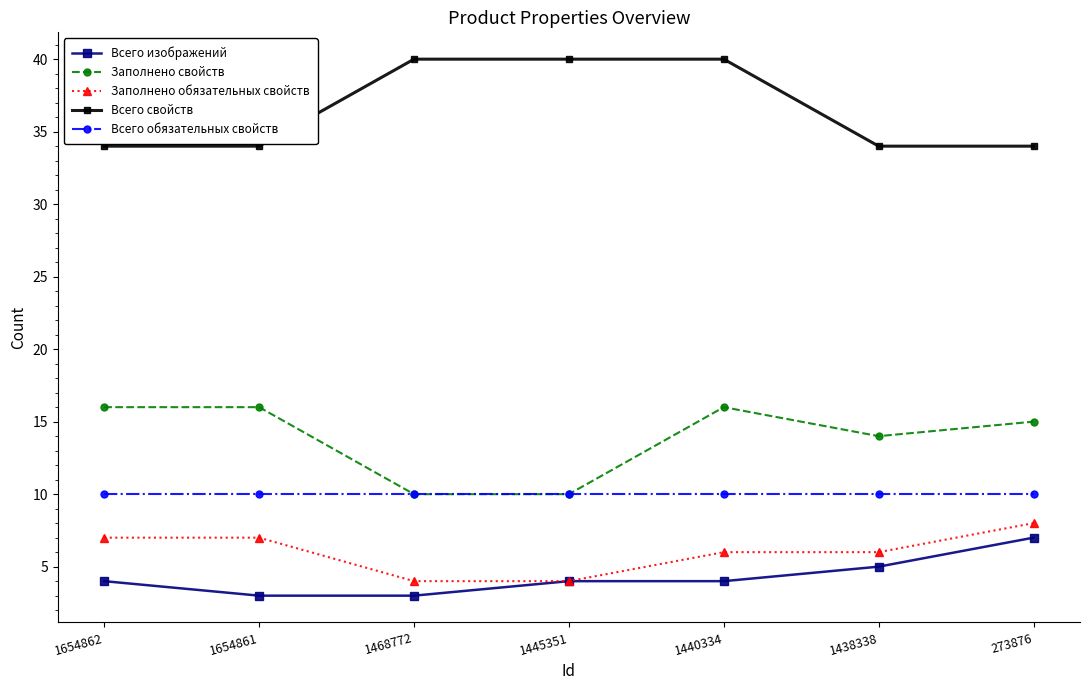

How many data points does each series have?

7